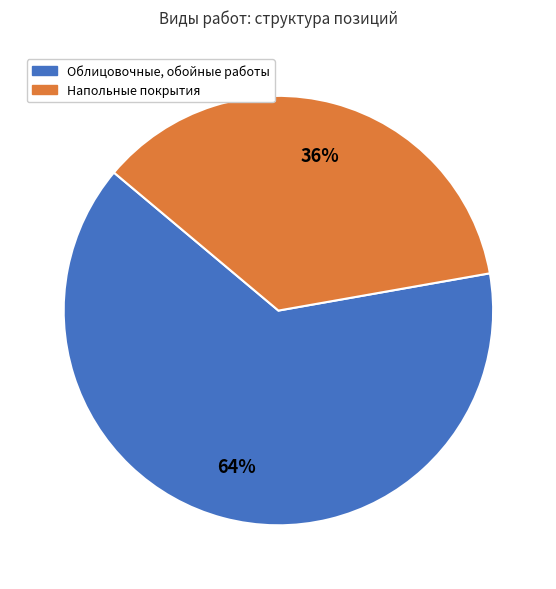

Combined, do Напольные покрытия and Облицовочные, обойные работы account for over 50%?

Yes